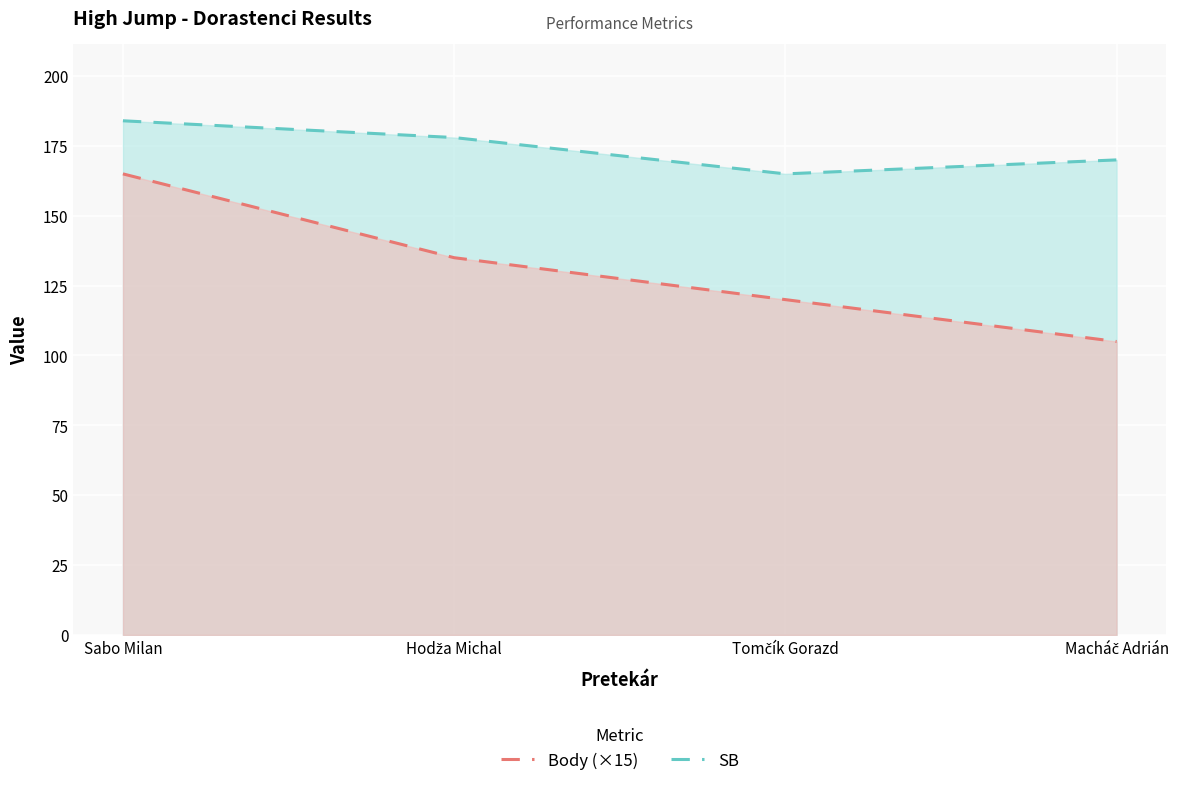

Which series has the largest range (max minus min)?

Body (×15)